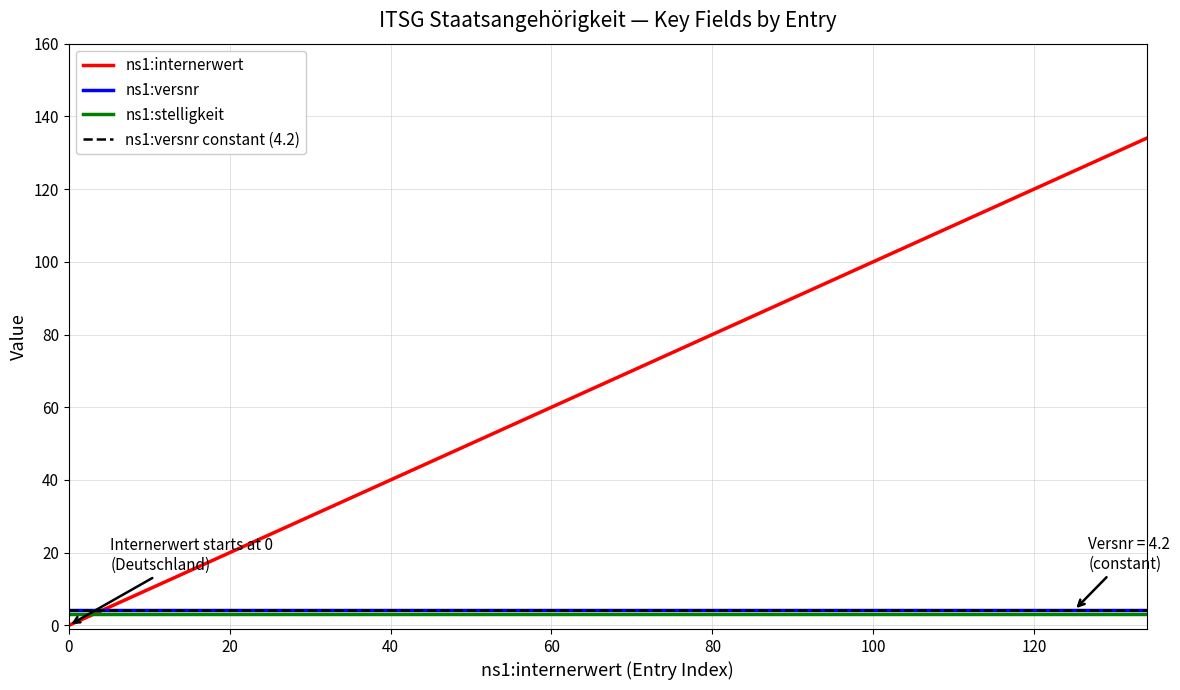

What is the value of the ns1:versnr point at the 15th from the left?

4.2